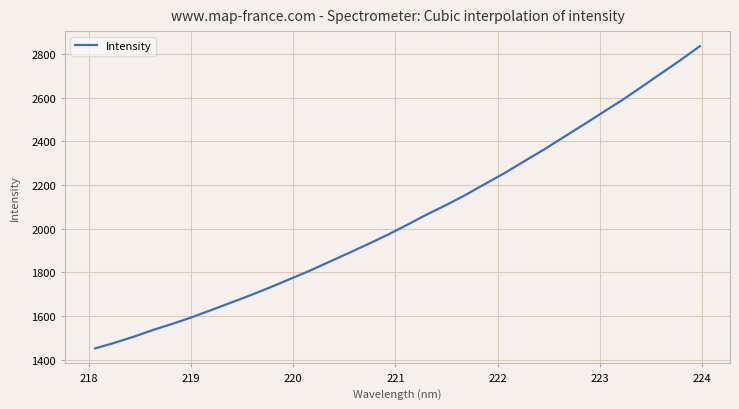

What is the minimum value shown in the chart?

1451.8